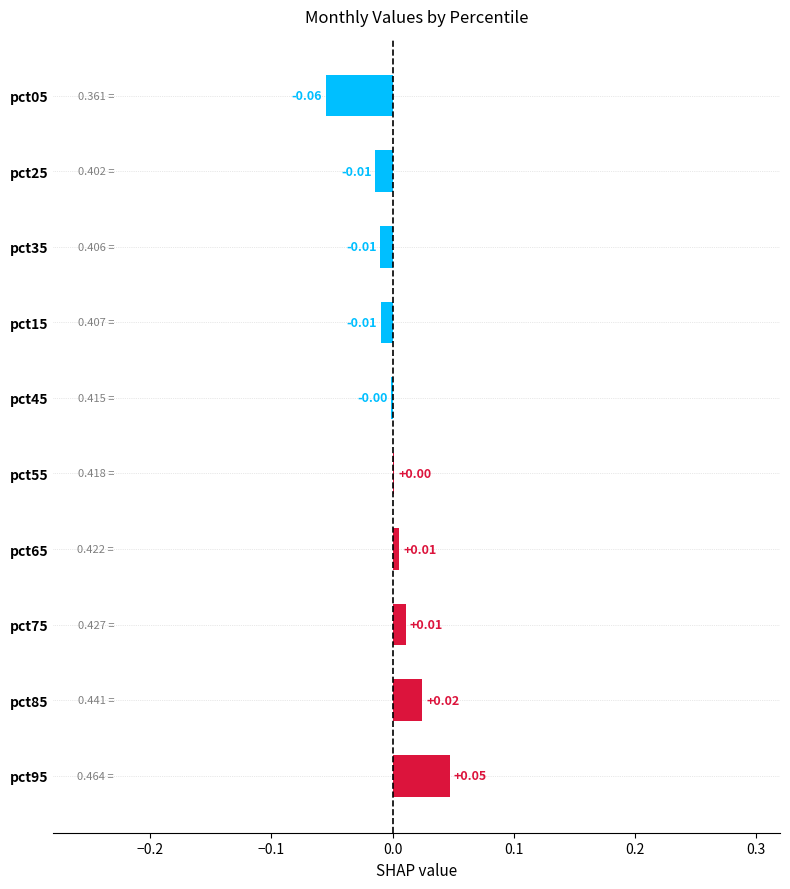

Which category has the highest value across all series?

pct95